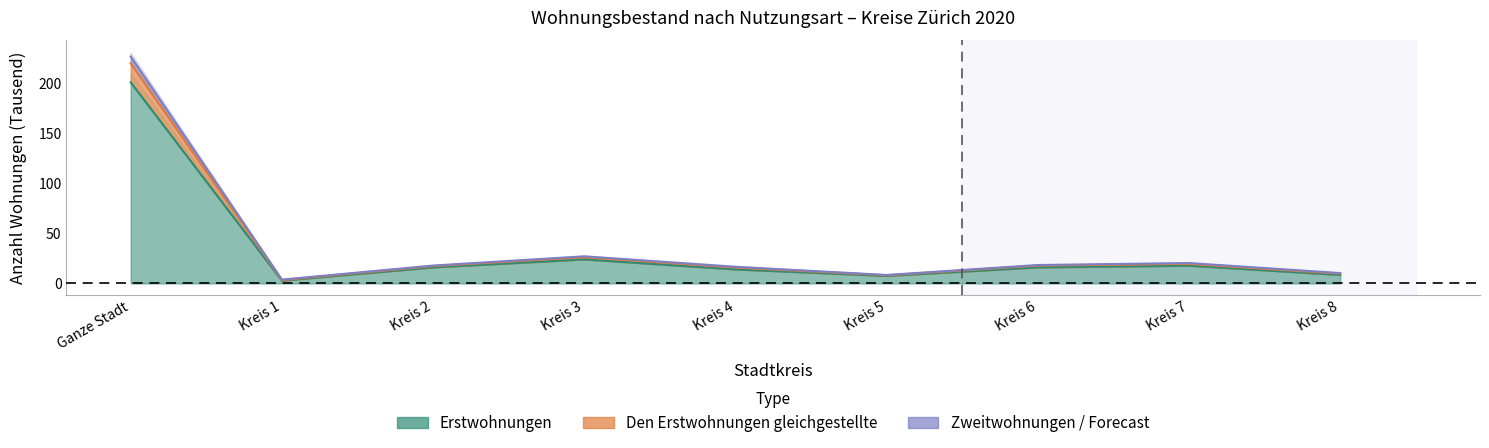

What is the sum of all Erstwohnungen values?

307.3